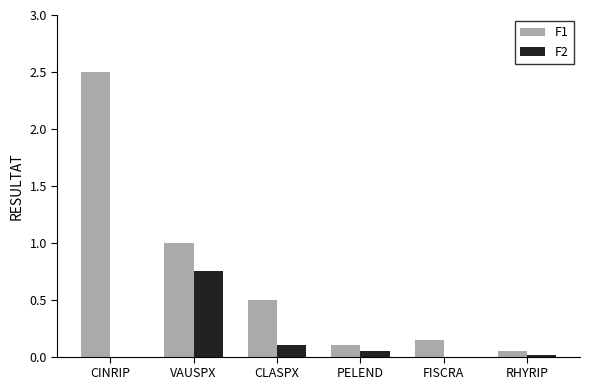

Does the chart contain stacked bars?

No